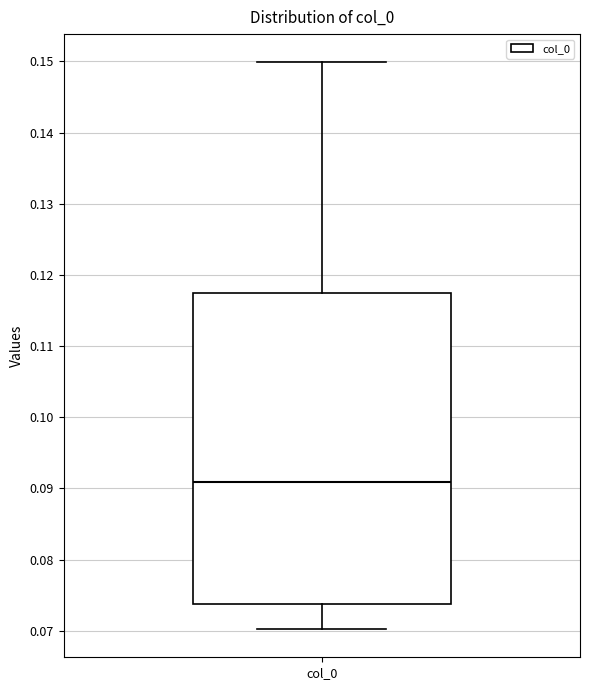

Transcribe this box plot: give where the median line is, the range the box spans, and where the two whiskers end, as read against the y-axis. The values are not printed on the chart, so give them approximately, as read against the axis.

median 0.091, box 0.074 to 0.118, whiskers 0.070 to 0.150